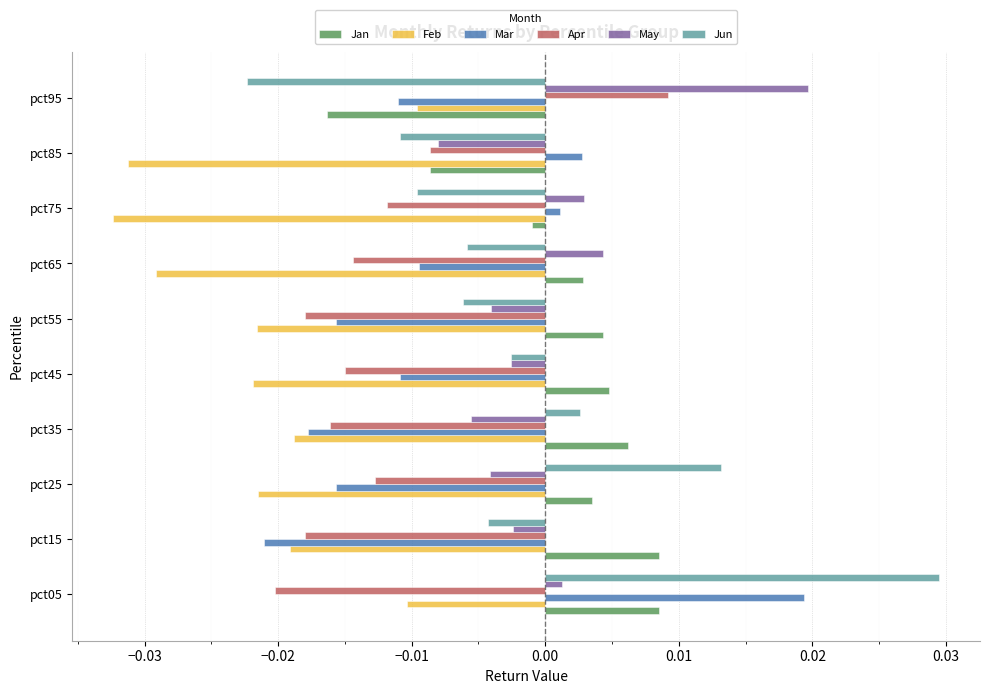

At which category is the sum across all series the highest?

pct05